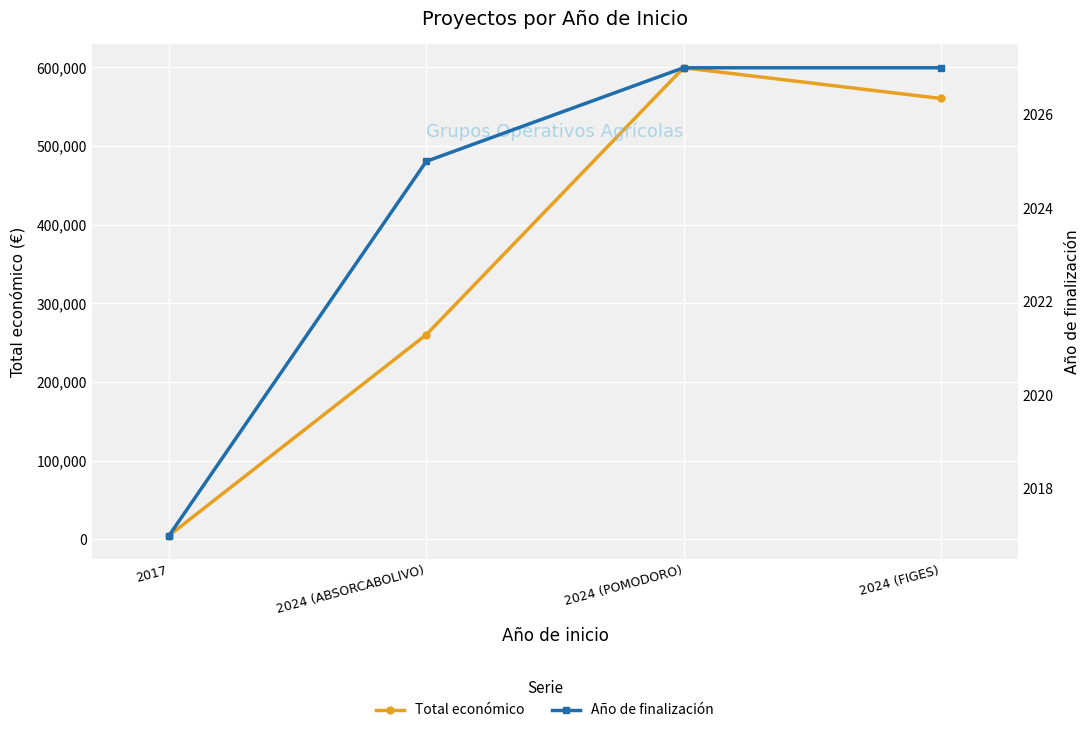

Reading left to right, transcribe all the data shown in this chart.

Total económico: 5000	260325	599540	560529
Año de finalización: 2017	2025	2027	2027